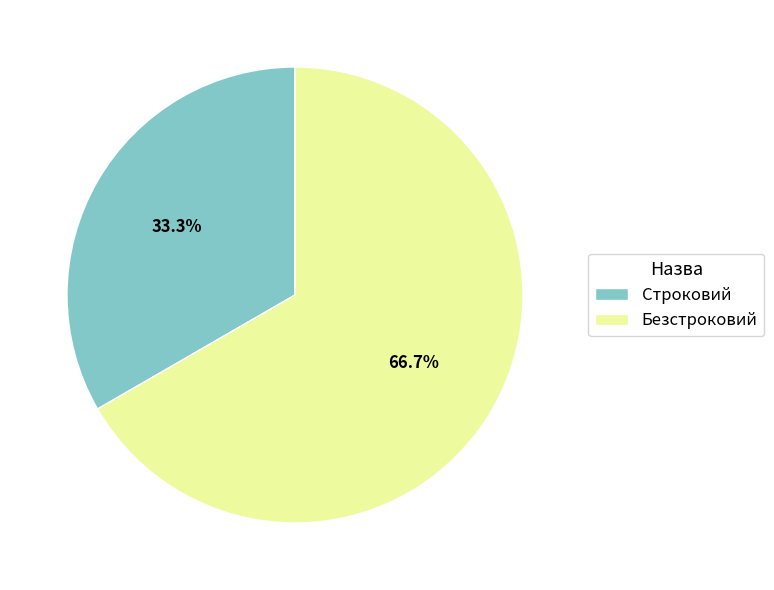

Which slice is the largest?

Безстроковий